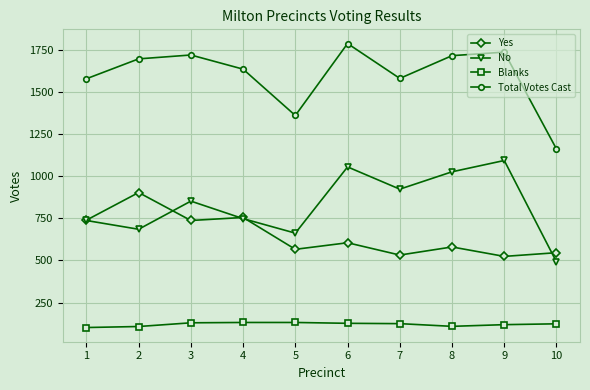

True or false: Total Votes Cast and No intersect in this chart.

False